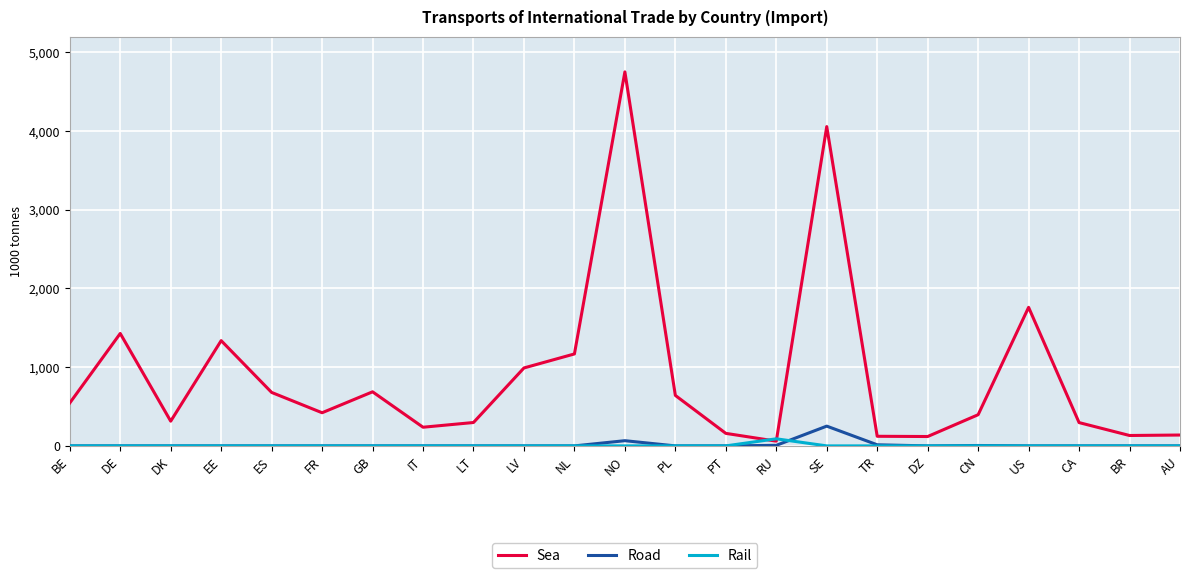

Which series has the largest total across all categories?

Sea